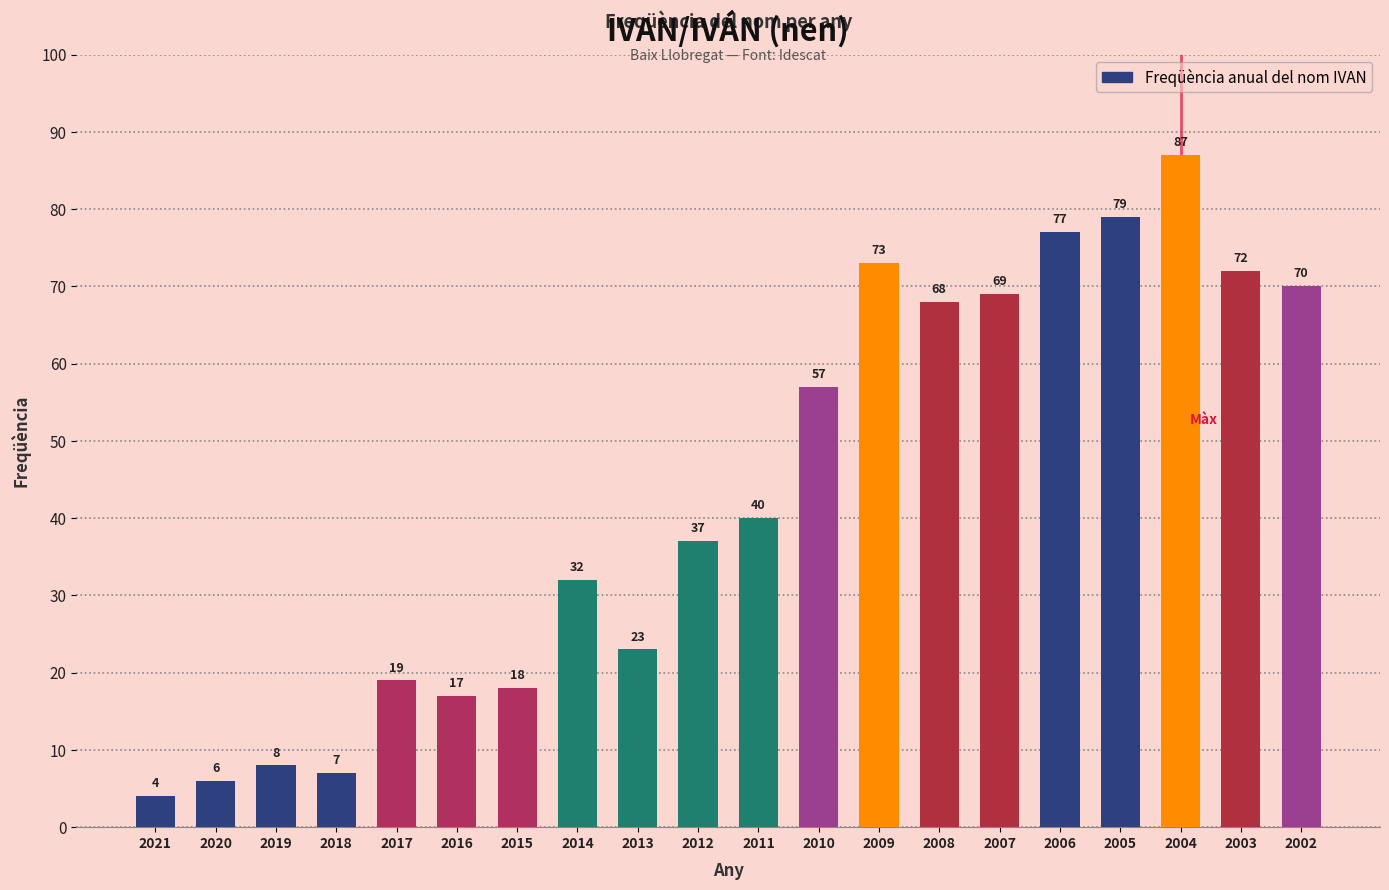

Reading left to right, what are all the values shown in this chart?

4	6	8	7	19	17	18	32	23	37	40	57	73	68	69	77	79	87	72	70